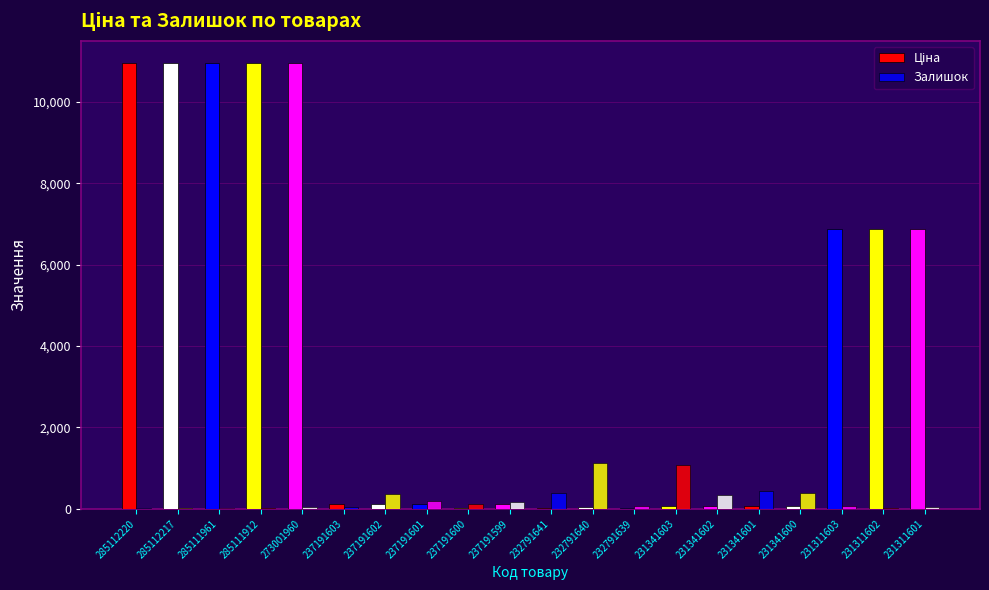

What is the maximum value shown in the chart?

10952.0